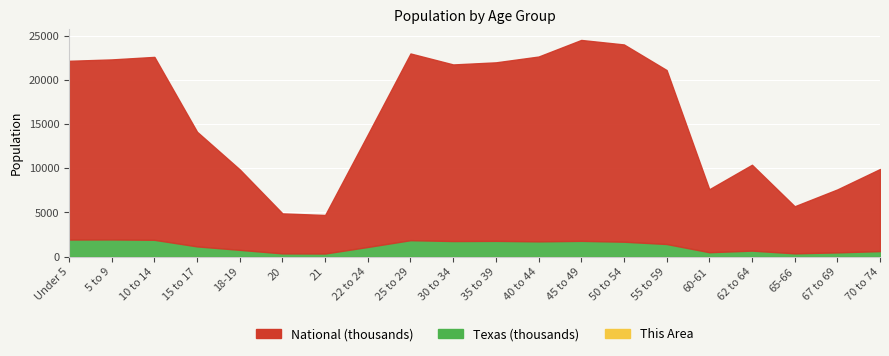

The value of Texas at 20 is 369040. True or false?

True